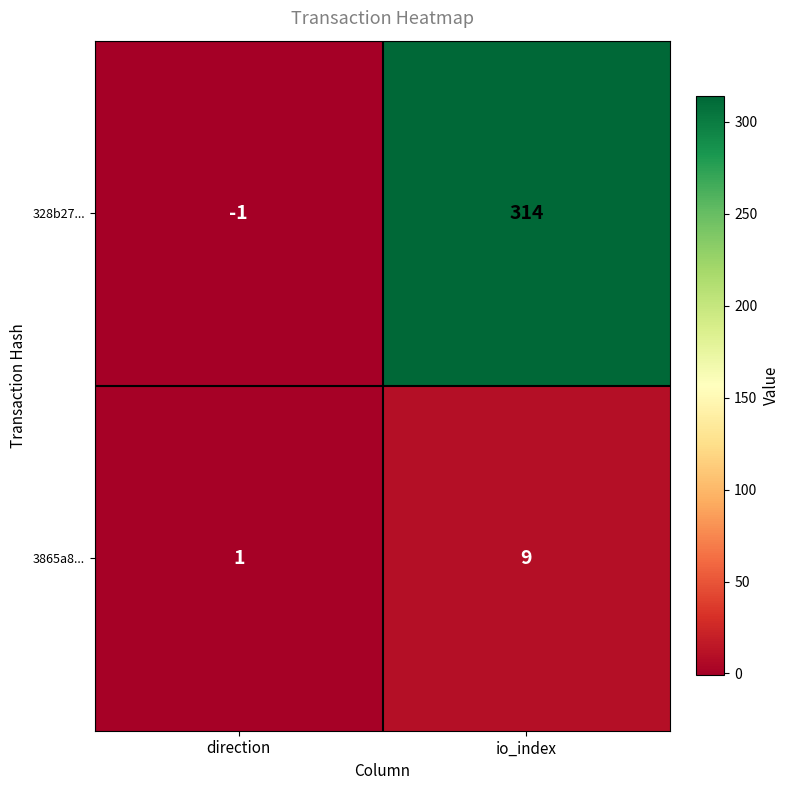

What is the difference between the maximum and minimum values in the 3865a8... series?

8